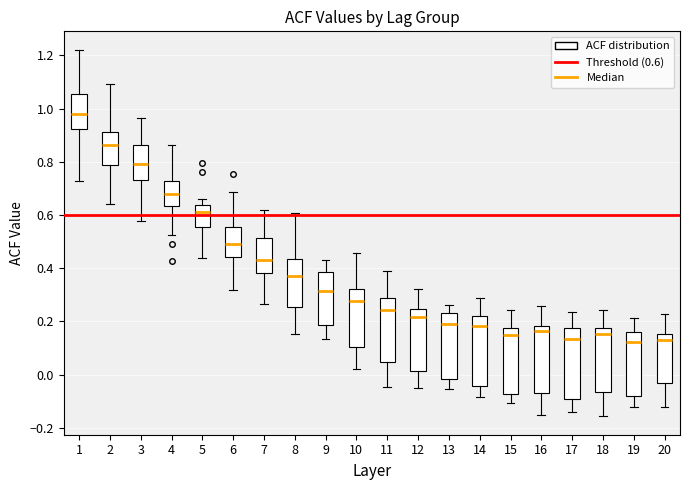

Reading left to right, transcribe this box plot: for each box, give where its median line is, the range the box spans, and where its two whiskers end, as read against the y-axis. The values are not printed on the chart, so give them approximately, as read against the axis.

1: median 0.98, box 0.92 to 1.06, whiskers 0.72 to 1.22
2: median 0.86, box 0.78 to 0.92, whiskers 0.64 to 1.10
3: median 0.80, box 0.74 to 0.86, whiskers 0.58 to 0.96
4: median 0.68, box 0.64 to 0.72, whiskers 0.52 to 0.86
5: median 0.62, box 0.56 to 0.64, whiskers 0.44 to 0.66
6: median 0.50, box 0.44 to 0.56, whiskers 0.32 to 0.68
7: median 0.44, box 0.38 to 0.52, whiskers 0.26 to 0.62
8: median 0.38, box 0.26 to 0.44, whiskers 0.16 to 0.60
9: median 0.32, box 0.18 to 0.38, whiskers 0.14 to 0.44
10: median 0.28, box 0.10 to 0.32, whiskers 0.02 to 0.46
11: median 0.24, box 0.04 to 0.28, whiskers -0.04 to 0.40
12: median 0.22, box 0.02 to 0.24, whiskers -0.04 to 0.32
13: median 0.18, box -0.02 to 0.24, whiskers -0.06 to 0.26
14: median 0.18, box -0.04 to 0.22, whiskers -0.08 to 0.28
15: median 0.14, box -0.08 to 0.18, whiskers -0.10 to 0.24
16: median 0.16, box -0.06 to 0.18, whiskers -0.16 to 0.26
17: median 0.14, box -0.10 to 0.18, whiskers -0.14 to 0.24
18: median 0.16, box -0.06 to 0.18, whiskers -0.16 to 0.24
19: median 0.12, box -0.08 to 0.16, whiskers -0.12 to 0.22
20: median 0.14, box -0.04 to 0.16, whiskers -0.12 to 0.22